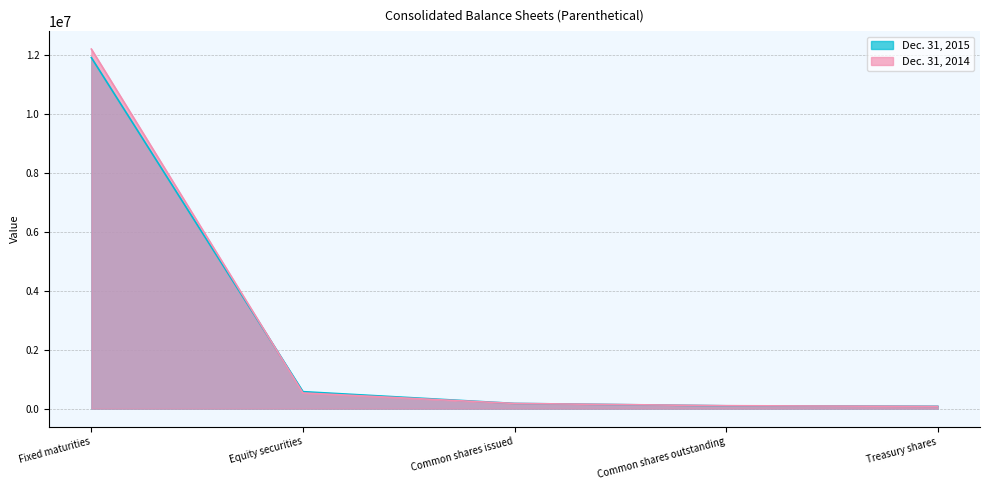

At which label is Dec. 31, 2014 closest to 6131012?

Equity securities